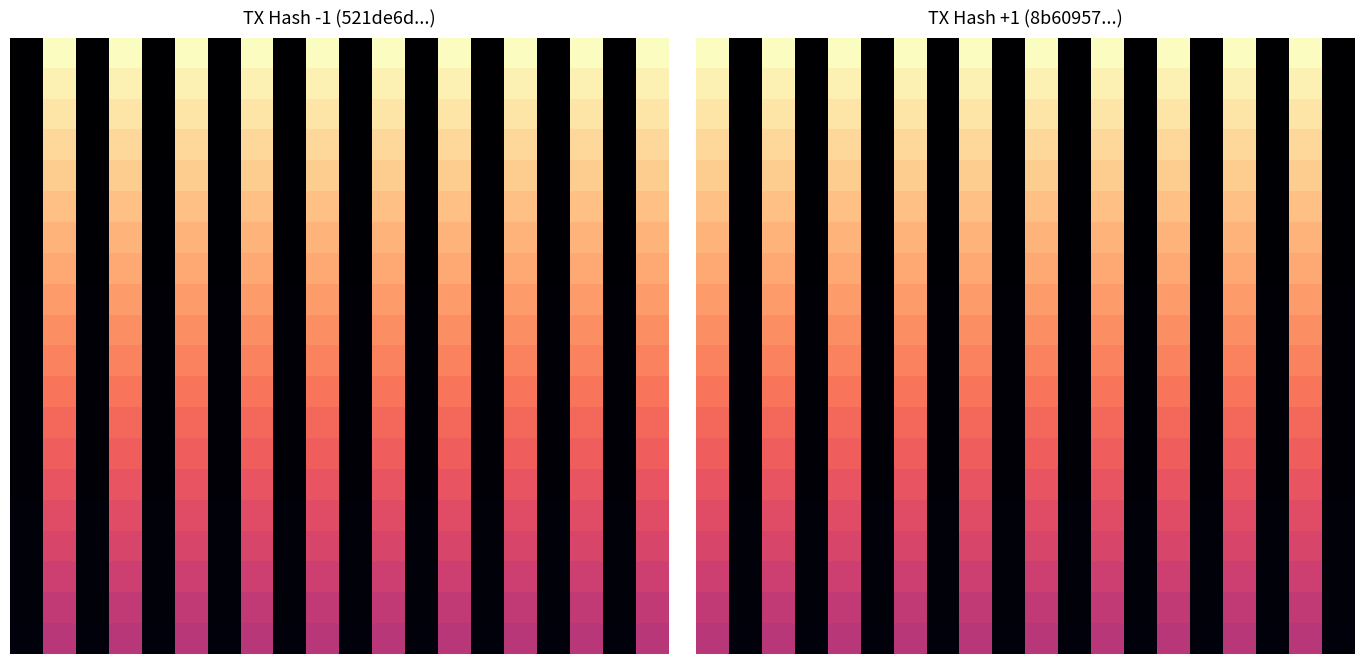

What is the total value across all series at 17.5?

15.1